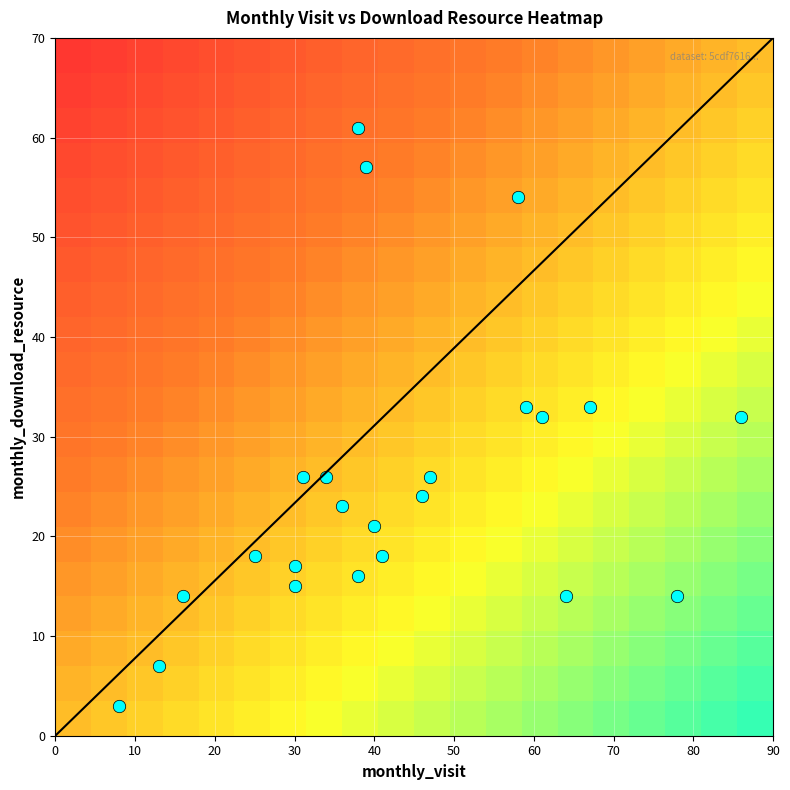

How many data points does each series have?

20